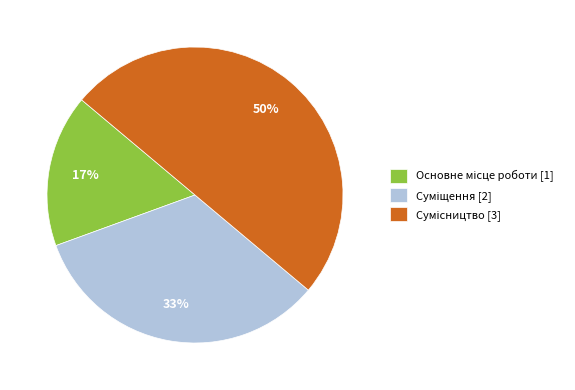

To the nearest percent, what is the average slice percentage?

33%